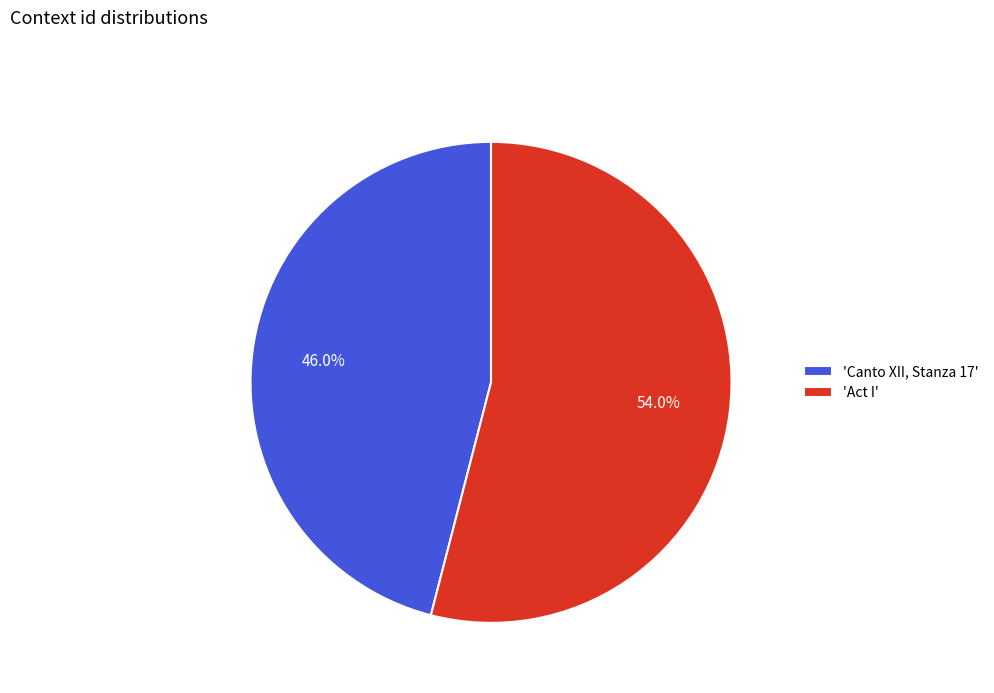

Which slice represents more than half of the pie?

'Act I'